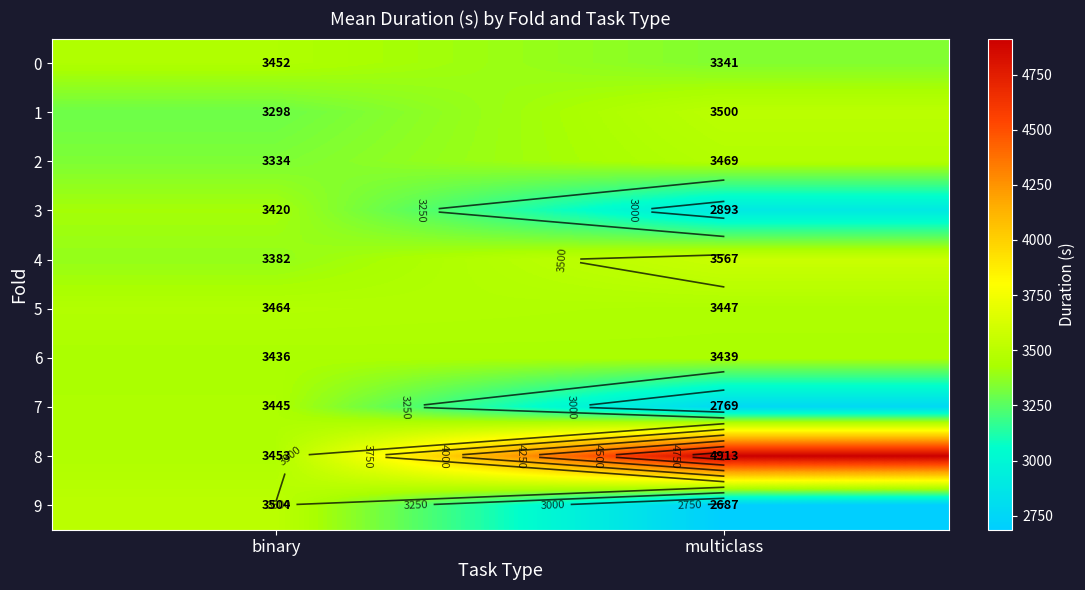

Which has a higher value, multiclass or binary?

binary